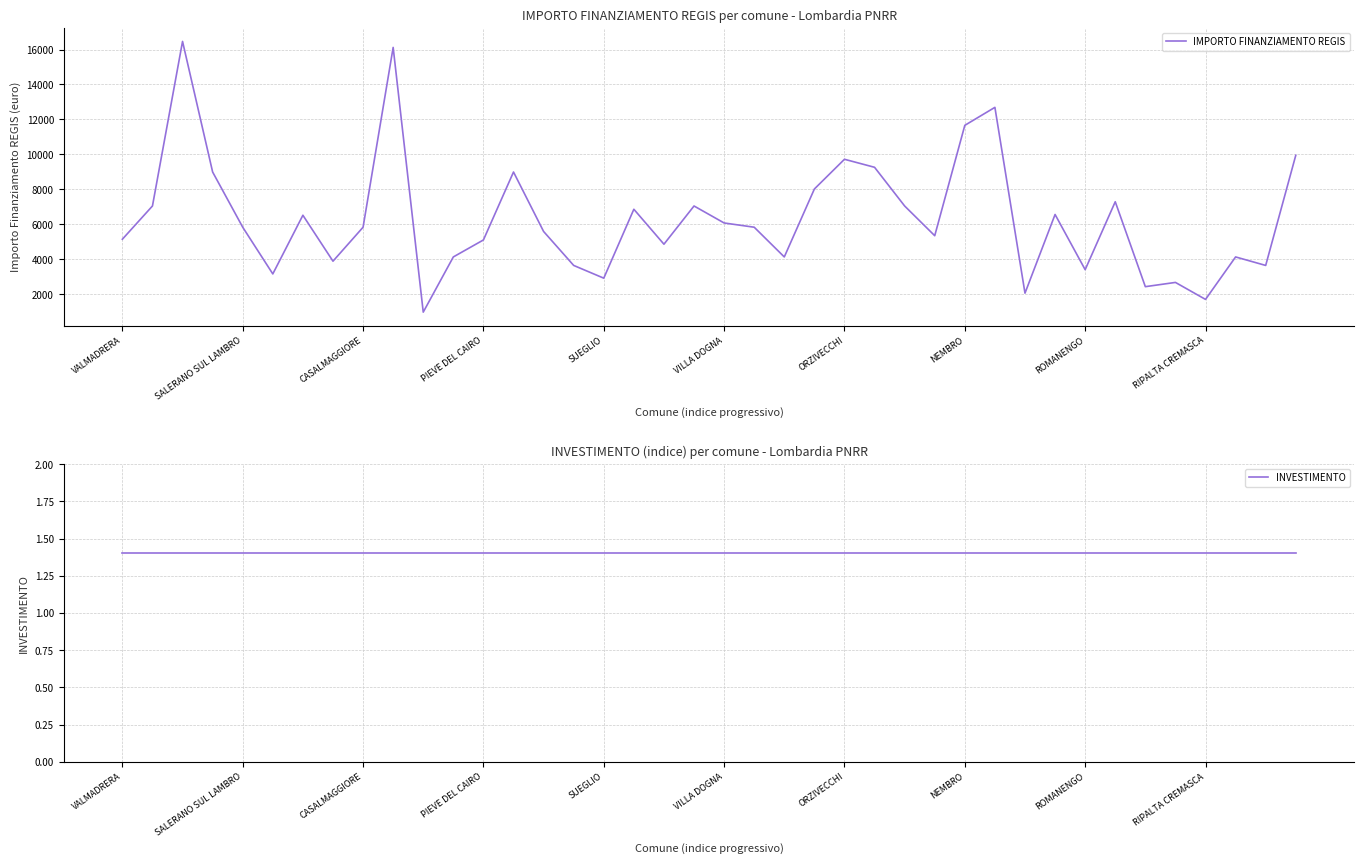

What position from the left is 25?

26